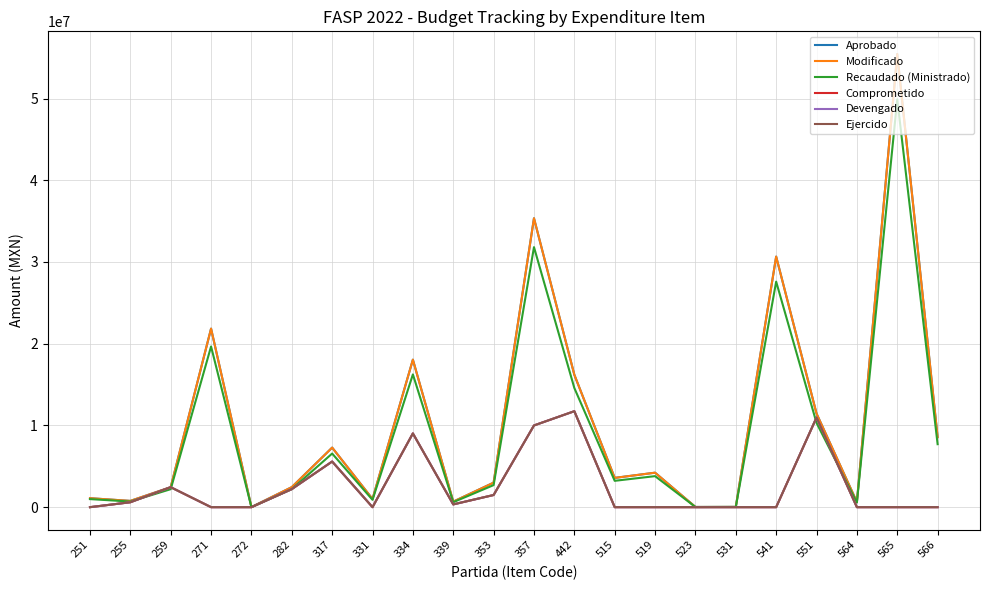

What is the value of the Ejercido point at the 3rd from the left?

2444220.9